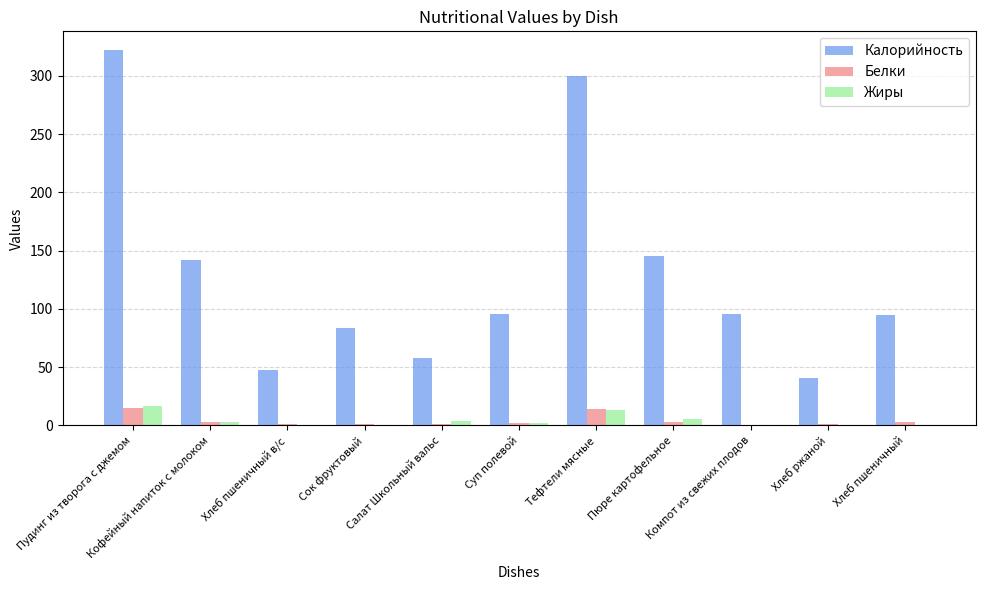

What is the maximum value for Калорийность?

322.2